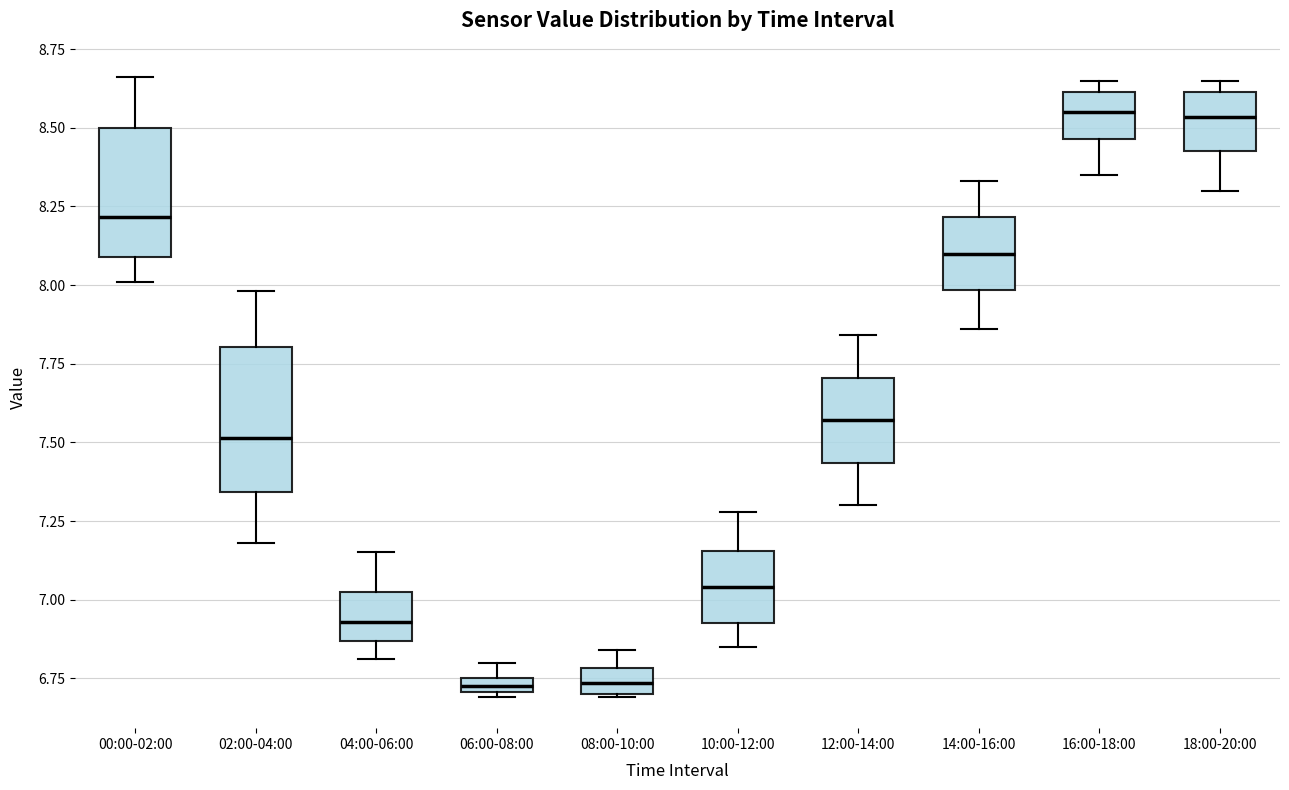

Where is the lower edge of the box for 08:00-10:00 on the y-axis? The values are not printed on the chart, so give them approximately, as read against the axis.

6.70